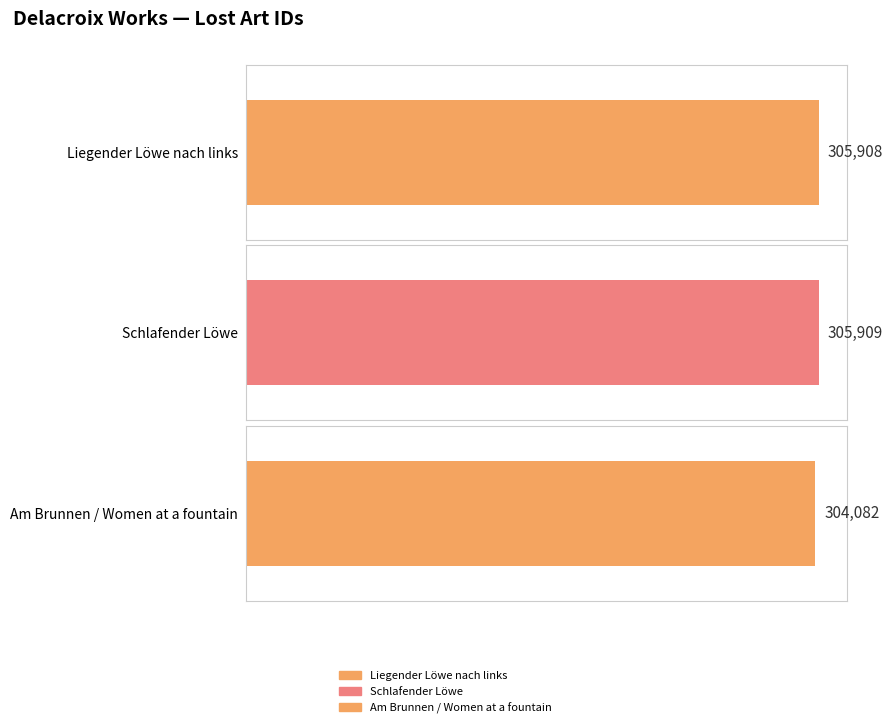

How many values exceed 305908?

1